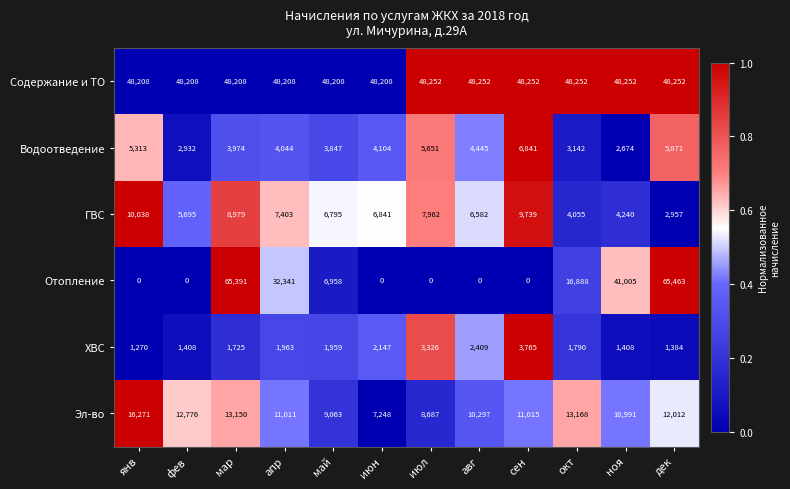

The Эл-во series shows 9063 at май. True or false?

True